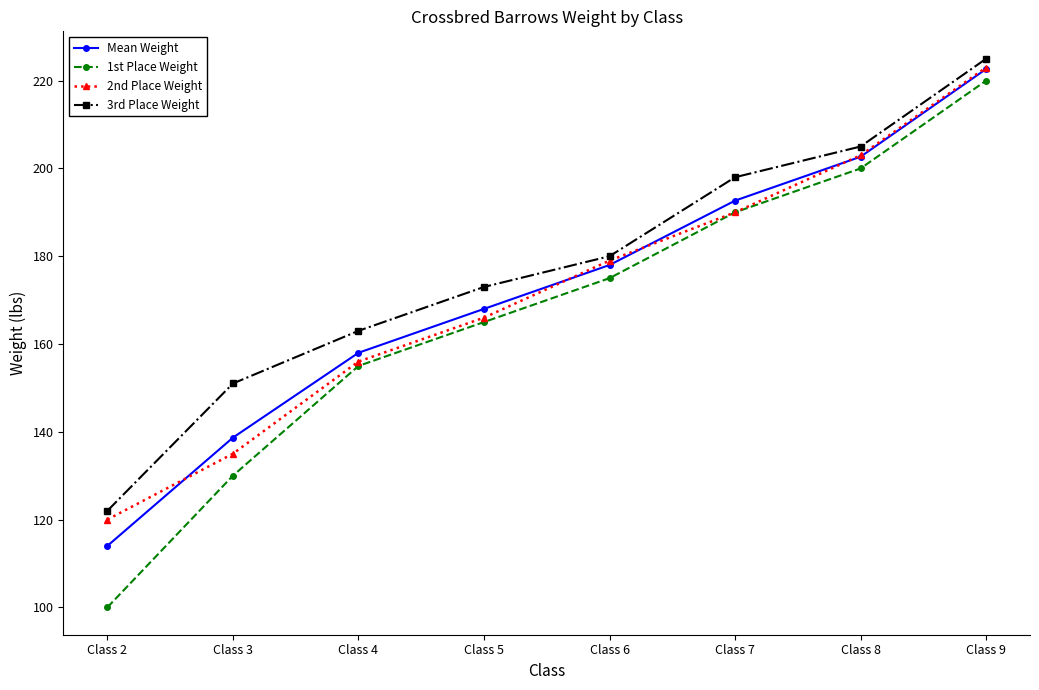

Which series has the largest total across all categories?

3rd Place Weight